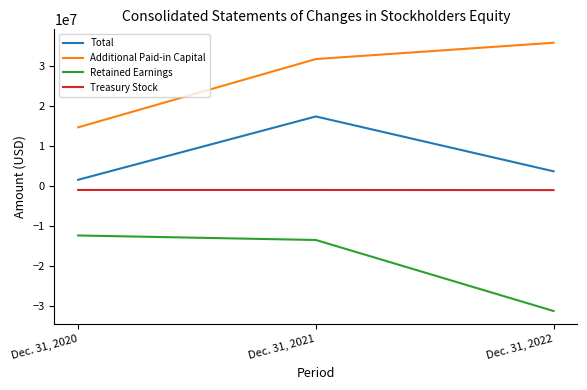

The value of Total at Dec. 31, 2021 is 17441172. True or false?

True